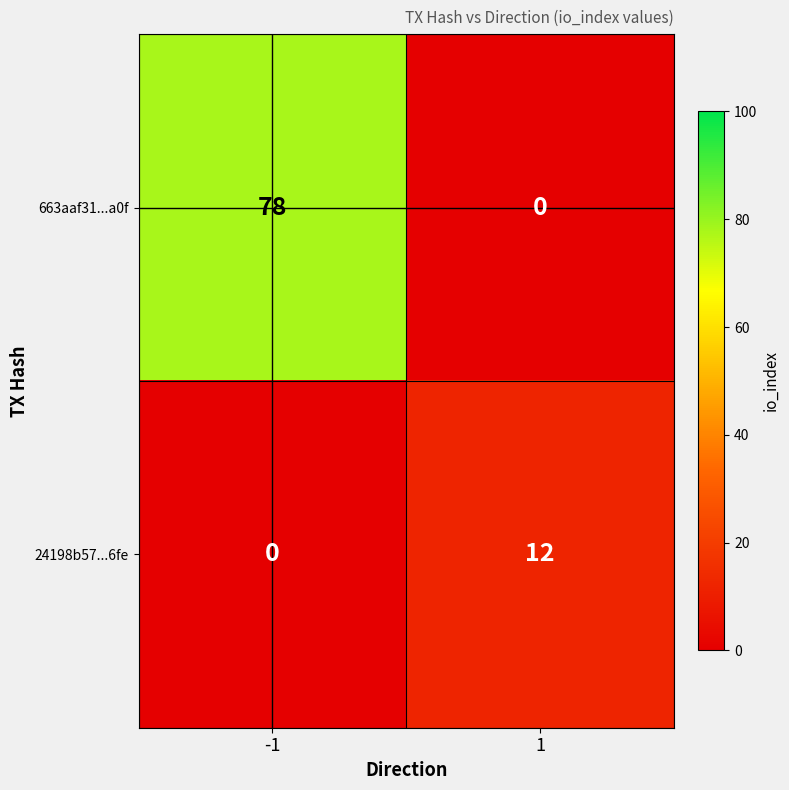

How many data points in 24198b57...6fe are less than 12?

1